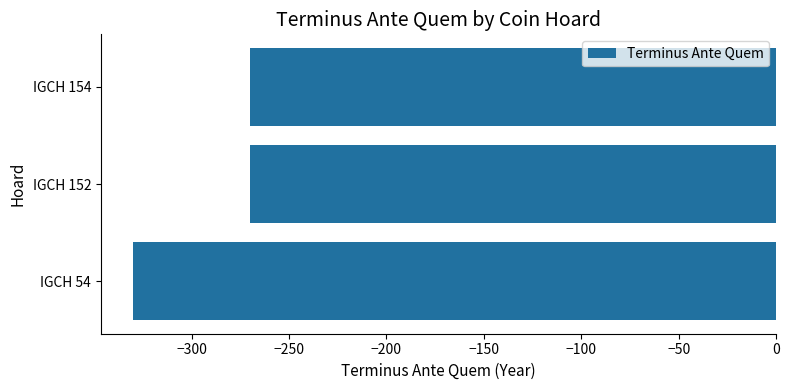

What is the change in value from IGCH 54 to IGCH 154?

+60